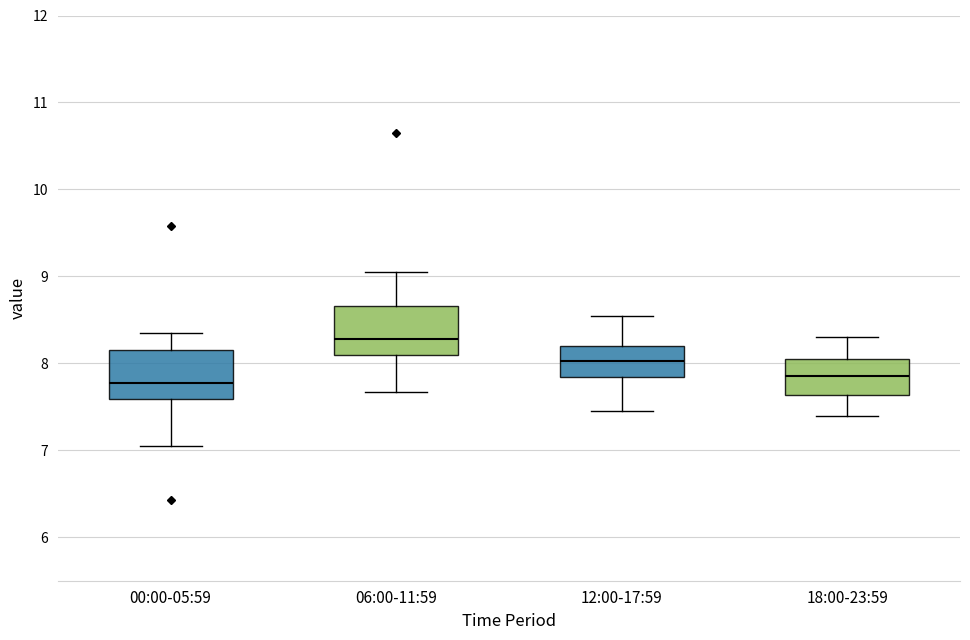

Reading left to right, read every box against the y-axis: the position of its median line, the range the box covers, and the ends of its whiskers. The values are not printed on the chart, so give them approximately, as read against the axis.

00:00-05:59: median 7.8, box 7.6 to 8.2, whiskers 7.1 to 8.4
06:00-11:59: median 8.3, box 8.1 to 8.7, whiskers 7.7 to 9.1
12:00-17:59: median 8.0, box 7.8 to 8.2, whiskers 7.5 to 8.6
18:00-23:59: median 7.9, box 7.6 to 8.1, whiskers 7.4 to 8.3